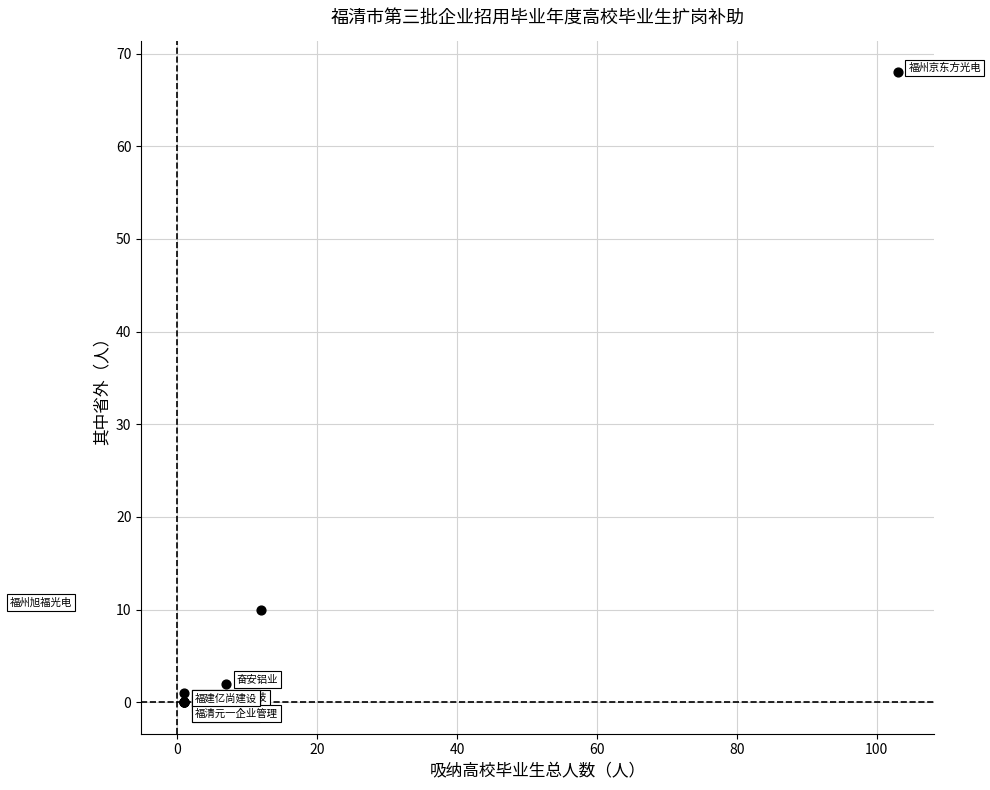

What Y value in the scatter plot is closest to 34?

10